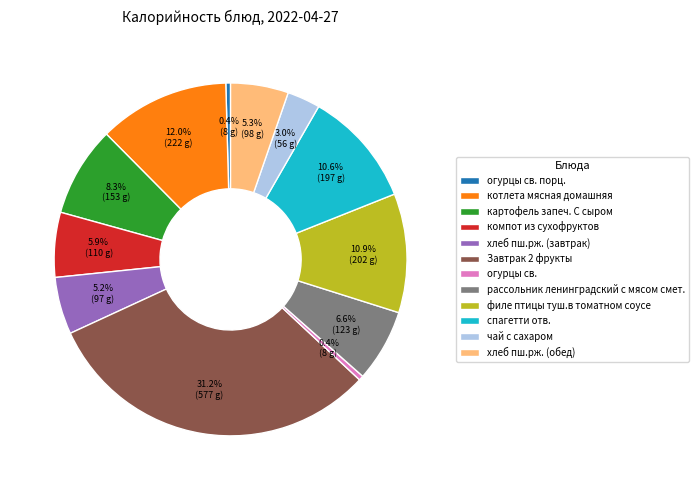

Which has a higher value, картофель запеч. С сыром or спагетти отв.?

спагетти отв.